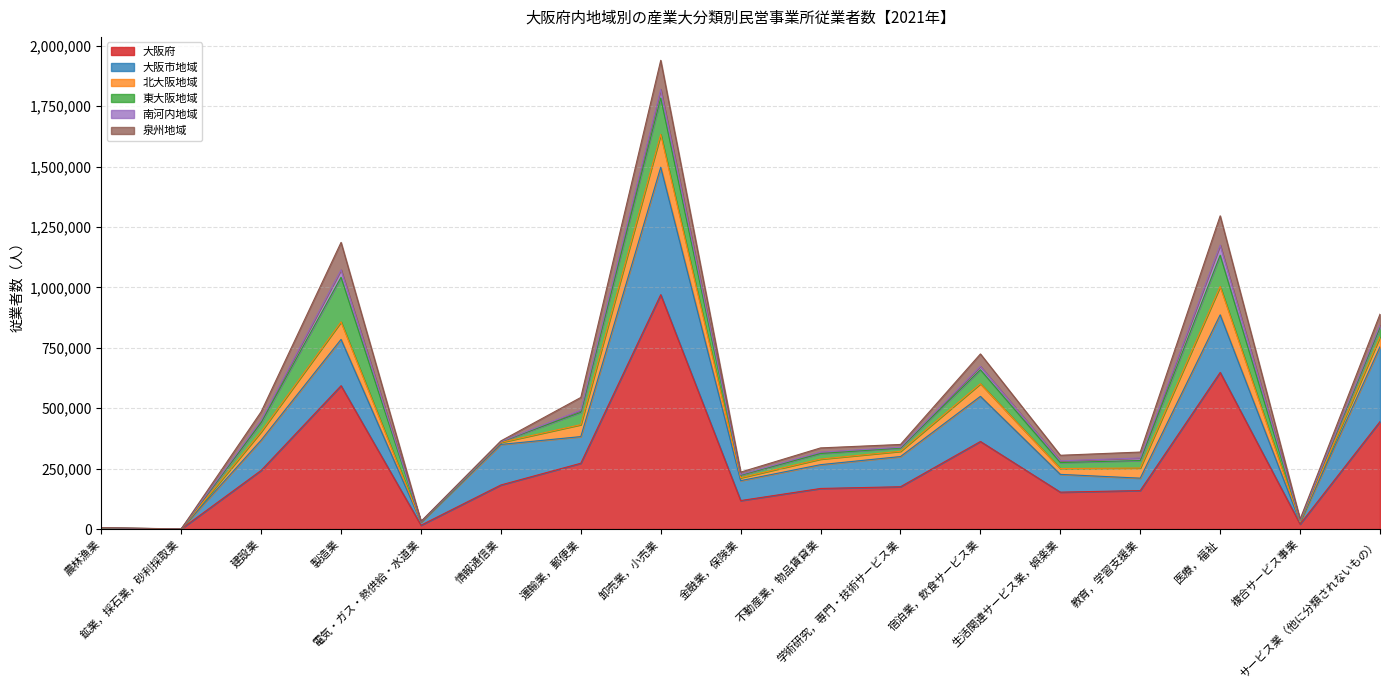

Reading left to right, list all the values displayed in this chart.

大阪府: 2932	207	242668	593281	15774	182399	272347	970064	117785	167919	175058	362394	152666	159319	648267	20377	444751
大阪市地域: 521	66	125021	191643	12837	167777	110265	527474	82455	98565	124940	186768	73610	51237	238411	7334	309657
北大阪地域: 870	114	34987	72431	727	8429	49471	135845	12091	23083	21801	52203	24166	41879	117490	3049	41415
東大阪地域: 399	0	37626	184665	805	3331	51036	151051	11085	22898	13657	57880	24835	31170	129111	3978	39575
南河内地域: 384	5	9632	30825	357	352	8563	35399	2354	5723	2886	14336	7114	10510	42090	1321	8988
泉州地域: 758	22	35402	113717	1048	2510	53012	120295	9800	17650	11774	51207	22941	24523	121165	4695	45116